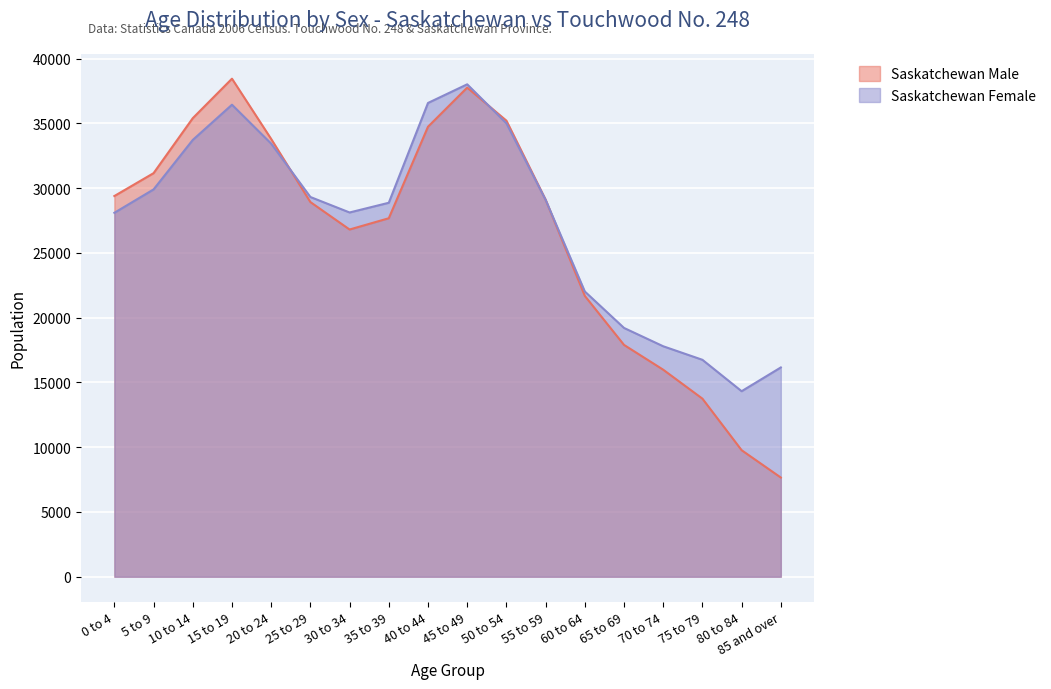

What is the value of the Saskatchewan Male point at the 11th from the left?

35215